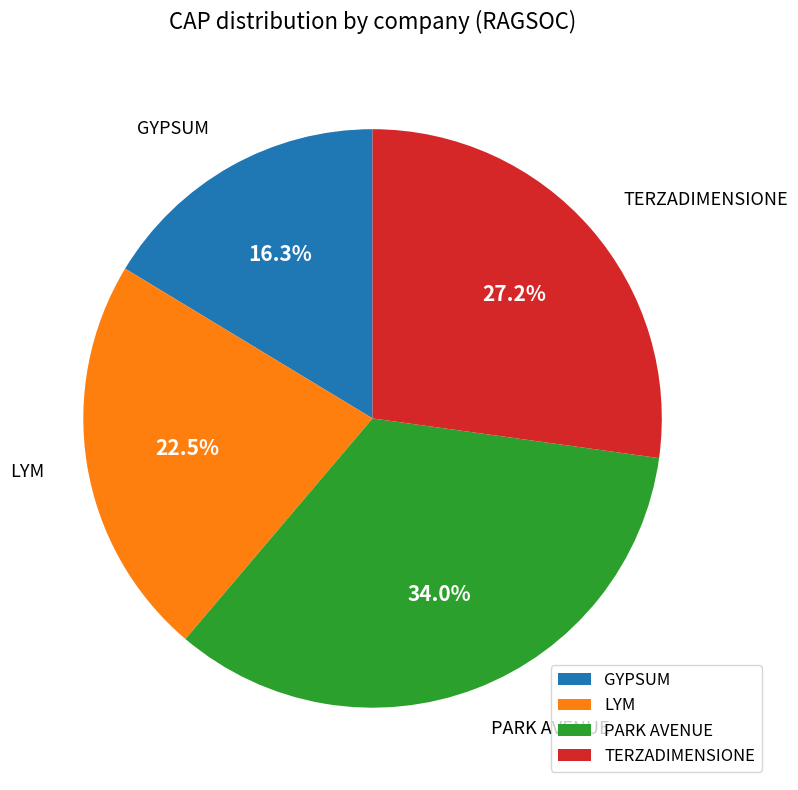

Does GYPSUM represent more than half of the total?

No